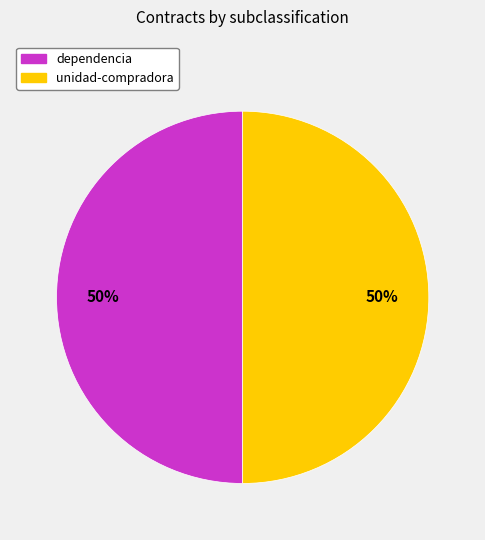

What is the ratio of the value at dependencia to the value at unidad-compradora?

1.0